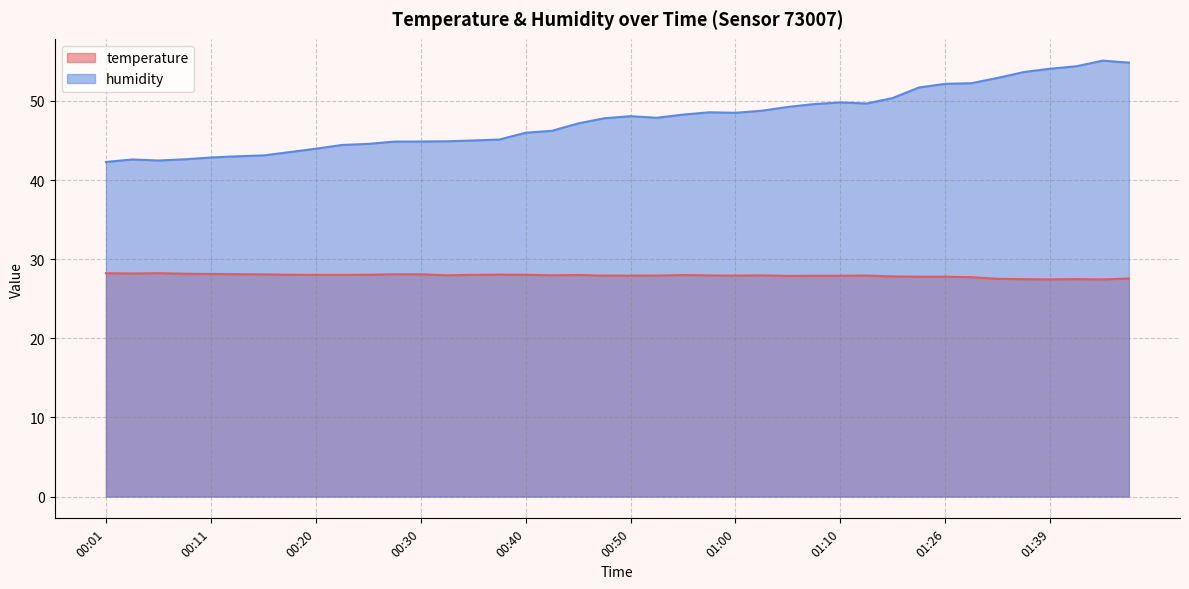

What is the label of the 21st point from the right?

00:48